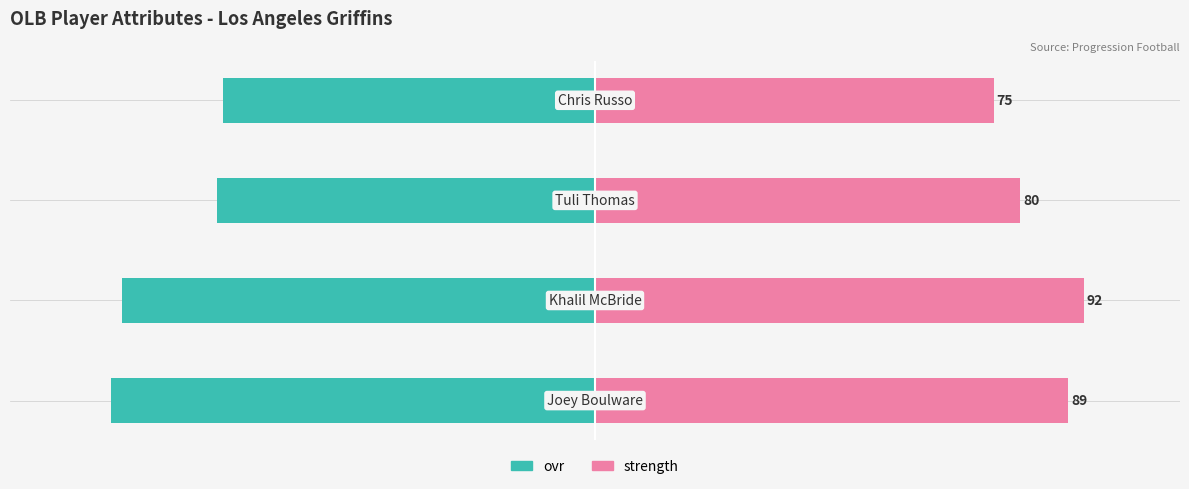

How many distinct data groups are displayed?

2